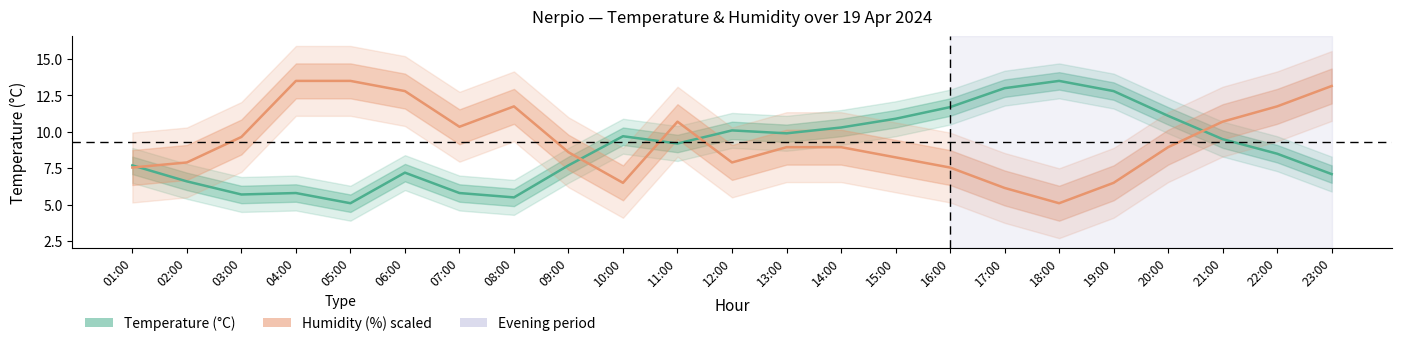

How many series are shown in this chart?

2